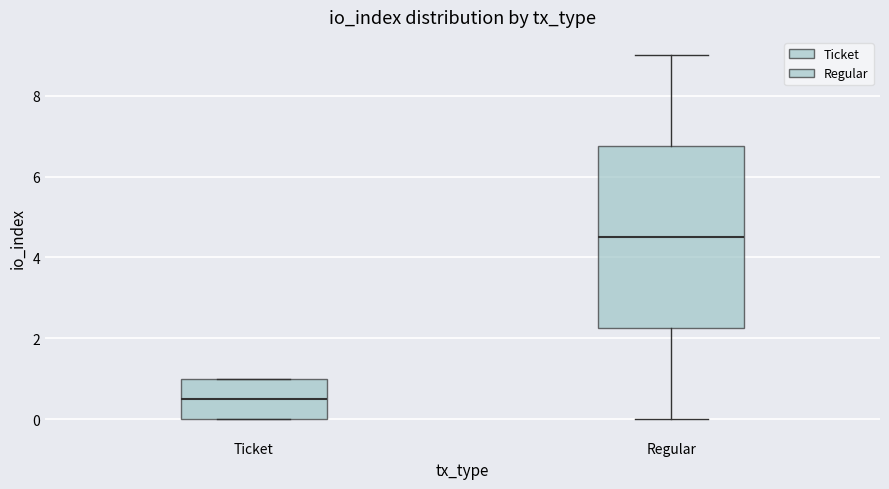

Which box's median line is the highest?

Regular